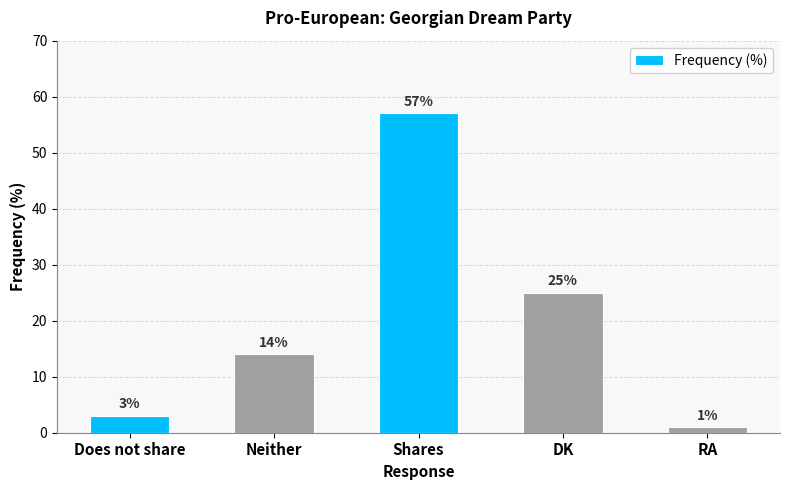

What is the value of the 3rd bar from the left?

57